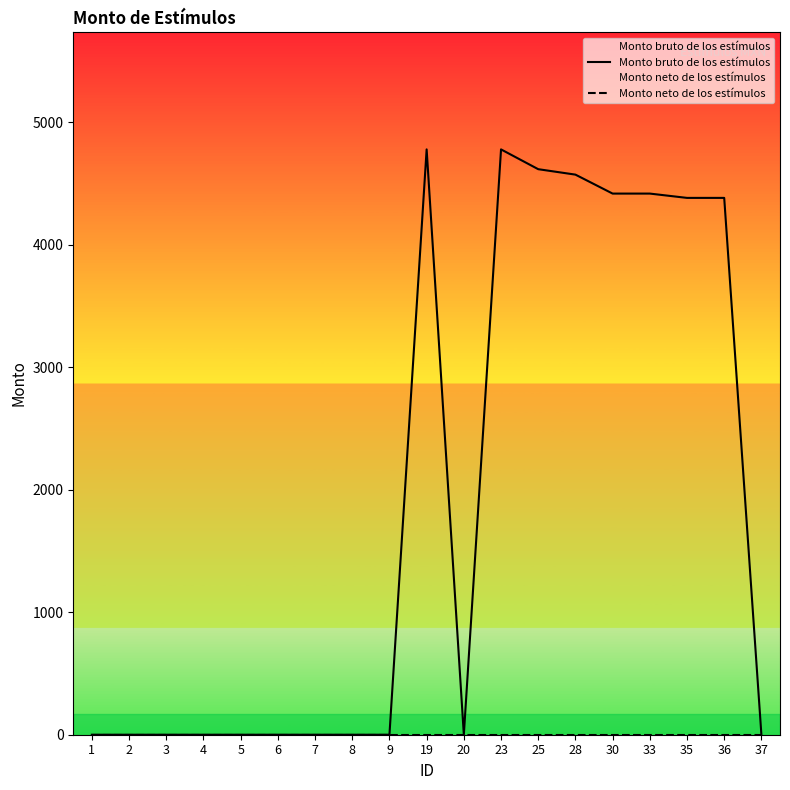

Is the value of Monto bruto de los estímulos at 33 greater than the value of Monto neto de los estímulos at 35?

Yes